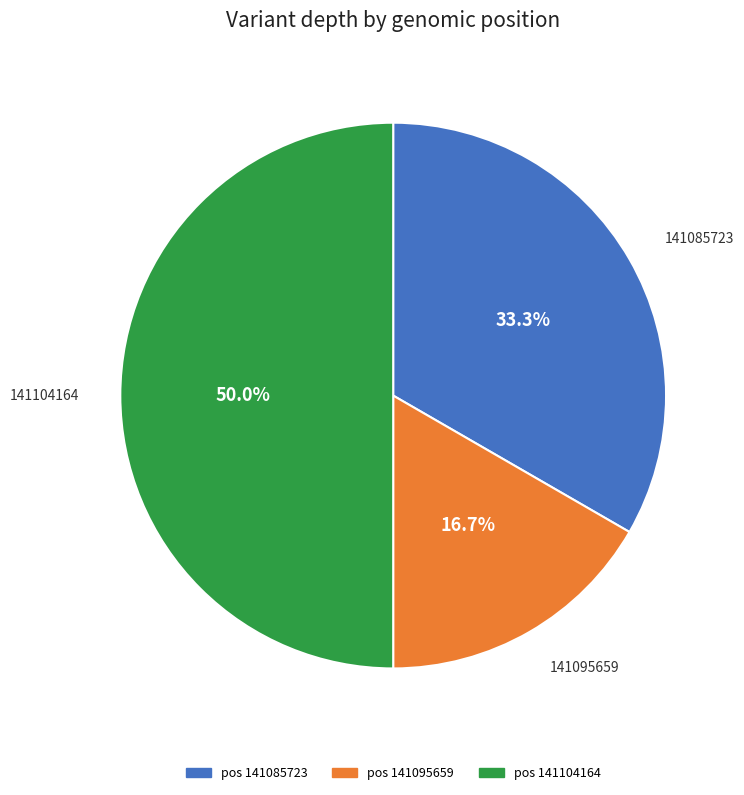

The 141104164 slice represents 50% of the pie. True or false?

True